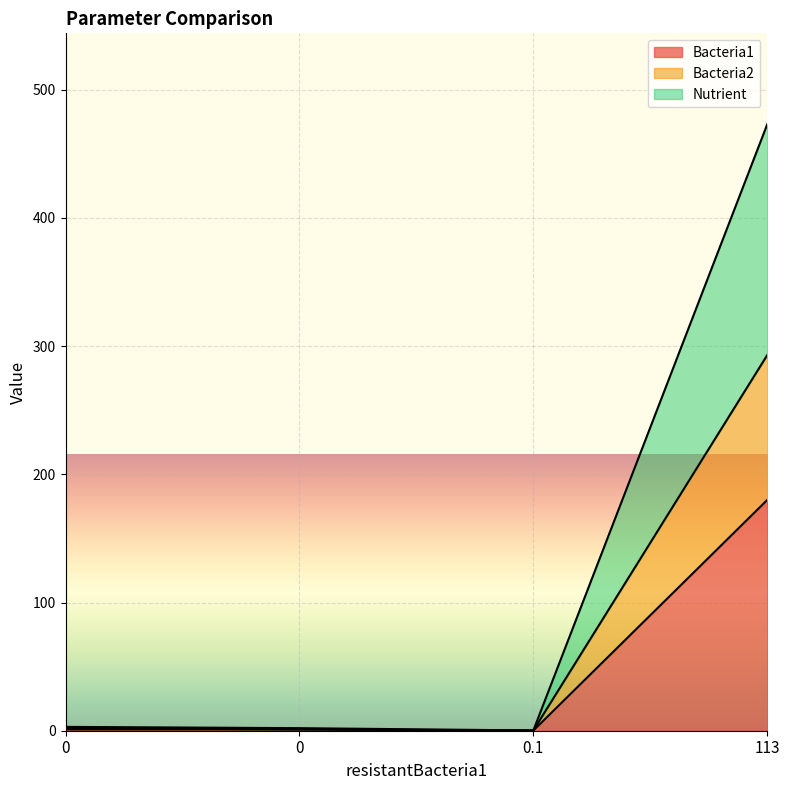

Which series has the widest spread of values?

Nutrient